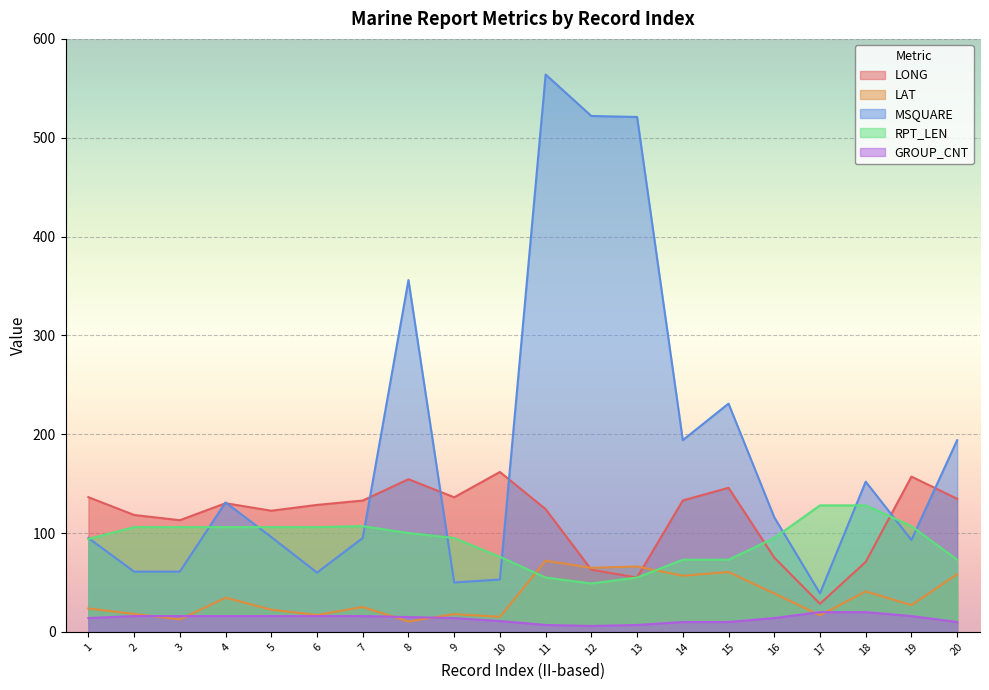

What is the difference between the highest and lowest values at 12?

516.0